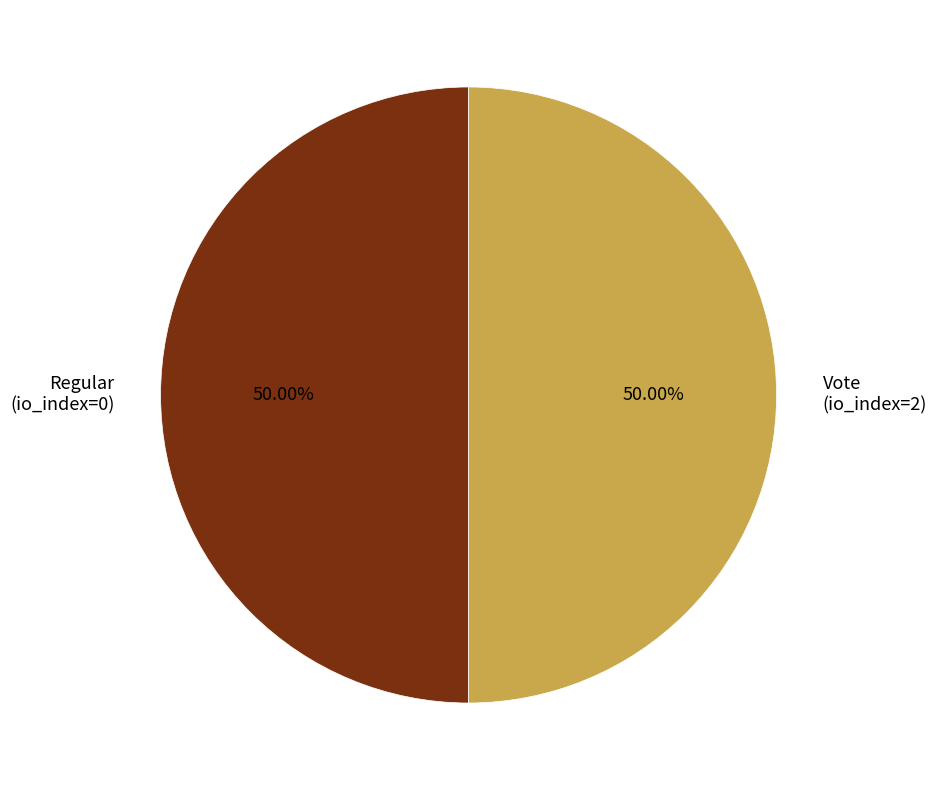

What is the ratio of the value at Vote (io_index=2) to the value at Regular (io_index=0)?

1.0